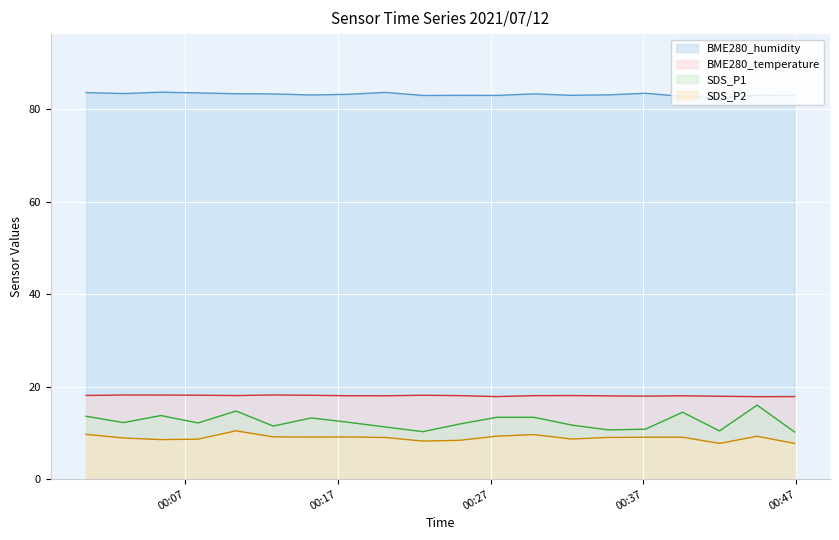

Between 2021/07/12 00:37:08 and 2021/07/12 00:46:54, which is larger?

2021/07/12 00:37:08